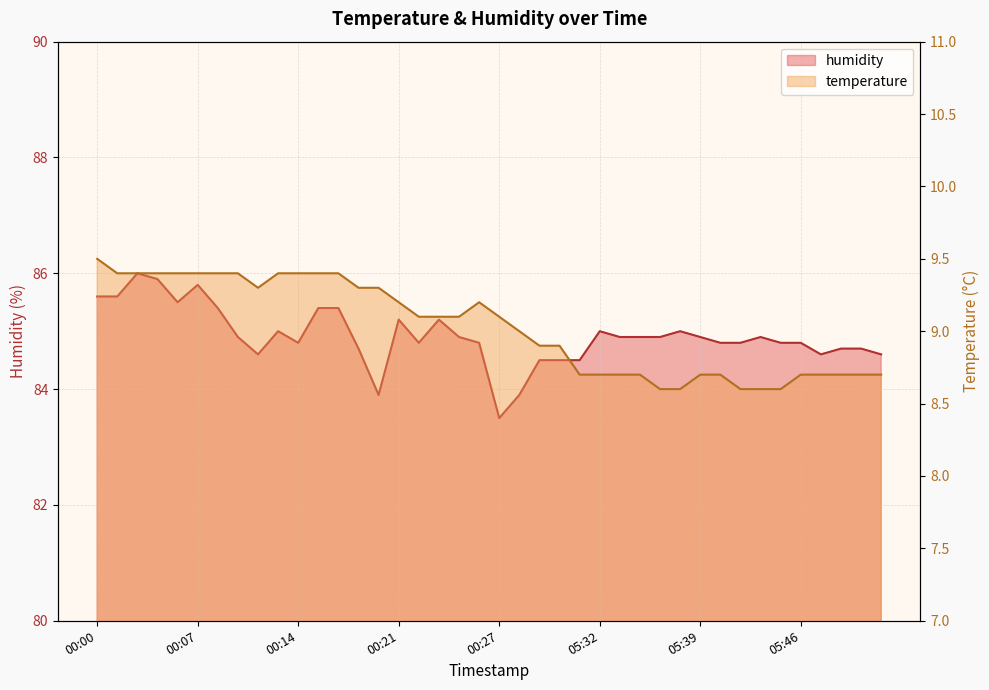

What is the difference between the temperature values at 05:32 and 00:00?

0.8